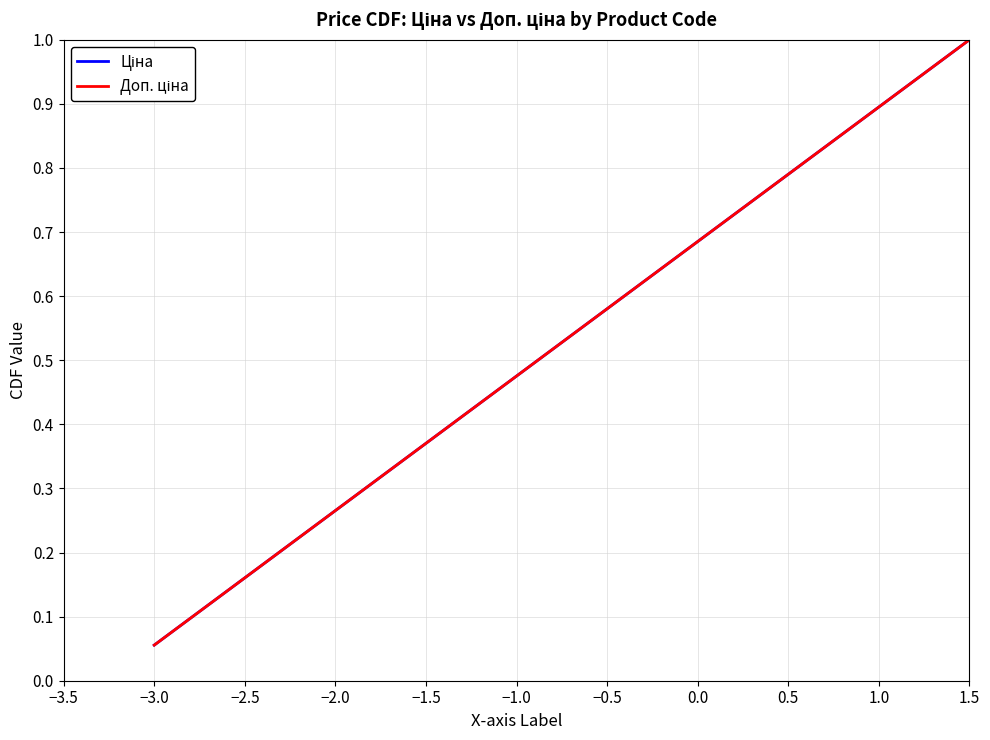

Does the chart display data point markers on the line(s)?

No